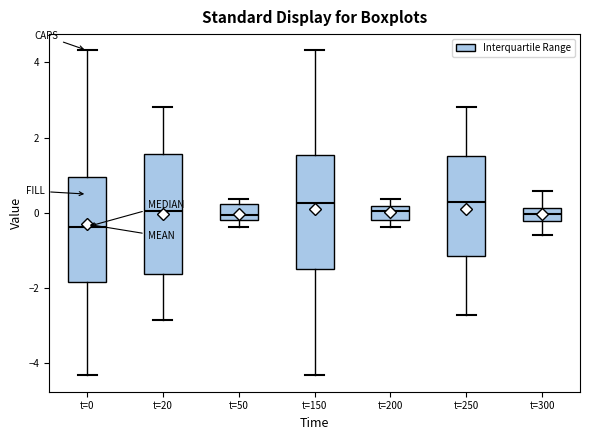

Reading left to right, read every box against the y-axis: the position of its median line, the range the box covers, and the ends of its whiskers. The values are not printed on the chart, so give them approximately, as read against the axis.

t=0: median -0.4, box -1.8 to 1.0, whiskers -4.4 to 4.4
t=20: median 0.0, box -1.6 to 1.6, whiskers -2.8 to 2.8
t=50: median 0.0, box -0.2 to 0.2, whiskers -0.4 to 0.4
t=150: median 0.2, box -1.4 to 1.6, whiskers -4.4 to 4.4
t=200: median 0.0, box -0.2 to 0.2, whiskers -0.4 to 0.4
t=250: median 0.2, box -1.2 to 1.6, whiskers -2.8 to 2.8
t=300: median 0.0, box -0.2 to 0.2, whiskers -0.6 to 0.6